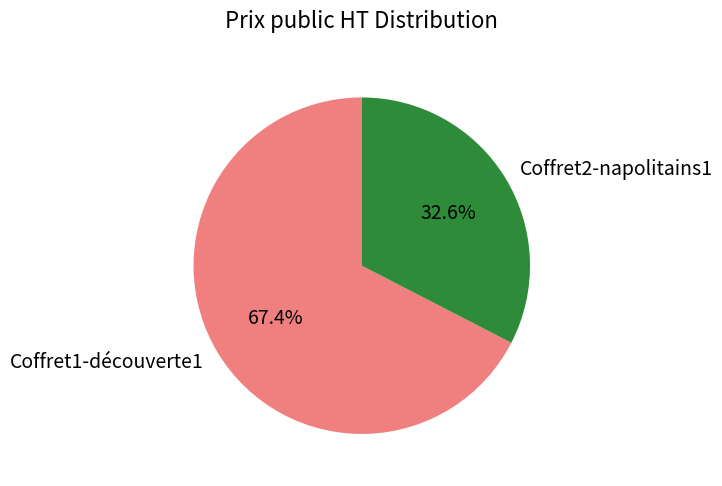

Between Coffret2-napolitains1 and Coffret1-découverte1, which is larger?

Coffret1-découverte1